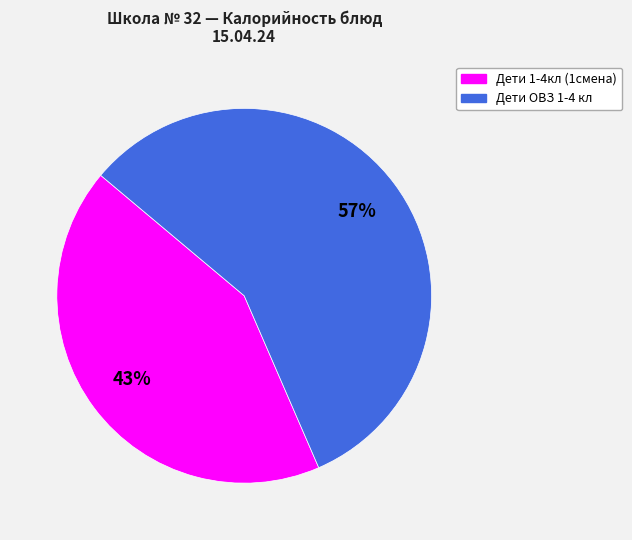

To the nearest percent, what is the average slice percentage?

50%